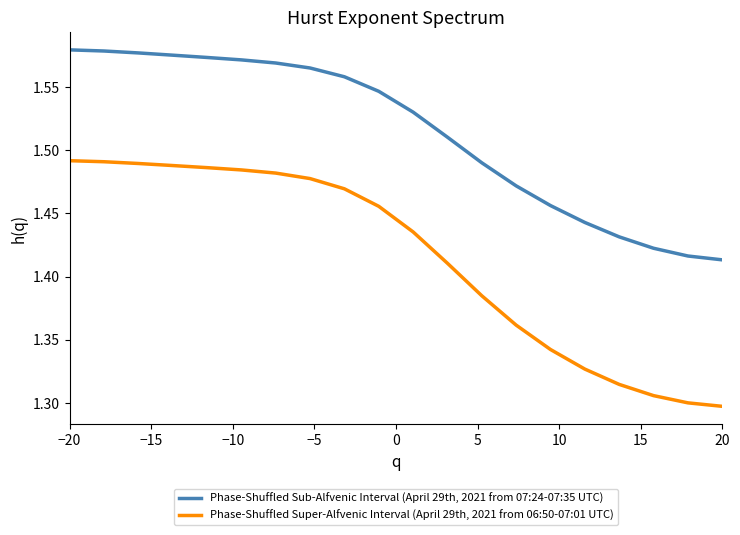

Which series has the widest spread of values?

Phase-Shuffled Super-Alfvenic Interval (April 29th, 2021 from 06:50-07:01 UTC)